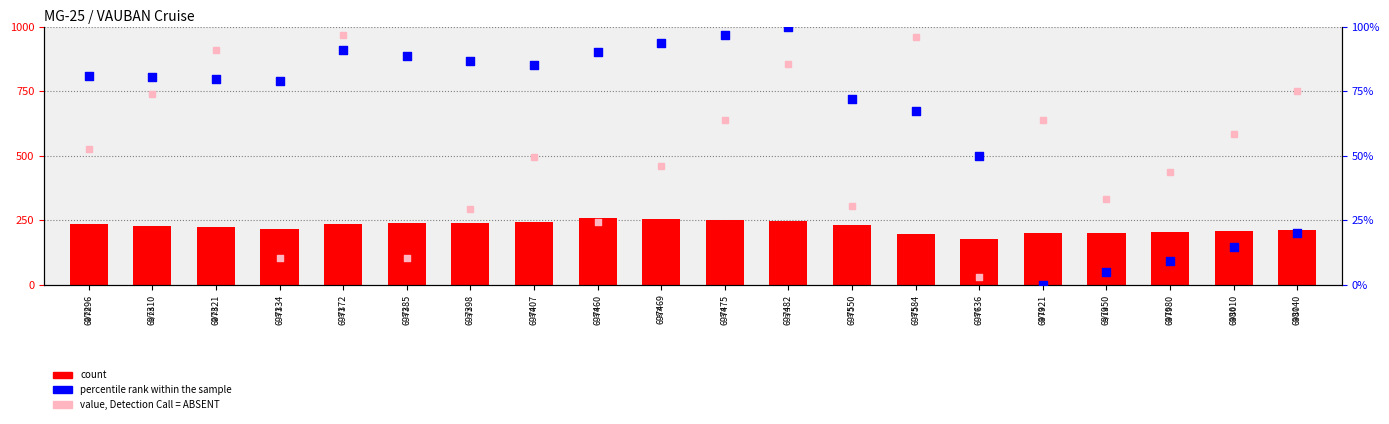

Which series has the largest total across all categories?

count